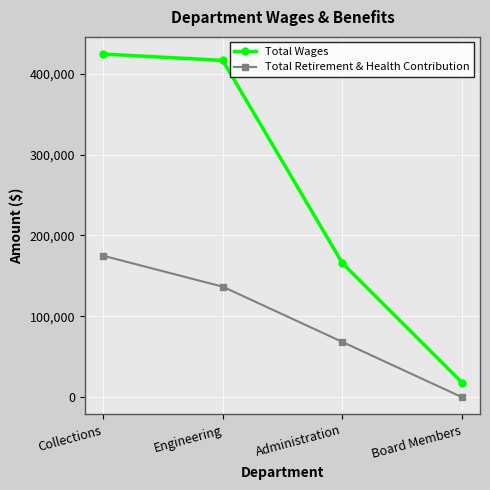

True or false: Total Retirement & Health Contribution and Total Wages cross at least once.

False